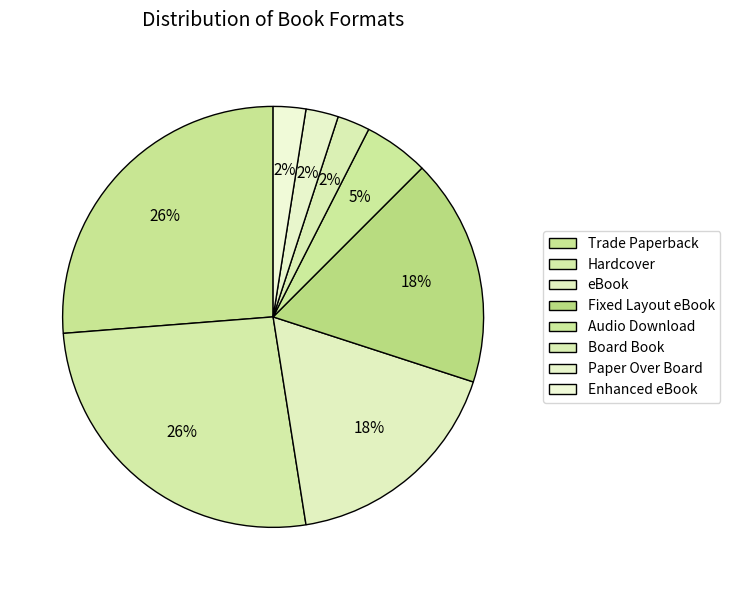

The Hardcover slice represents 2% of the pie. True or false?

False